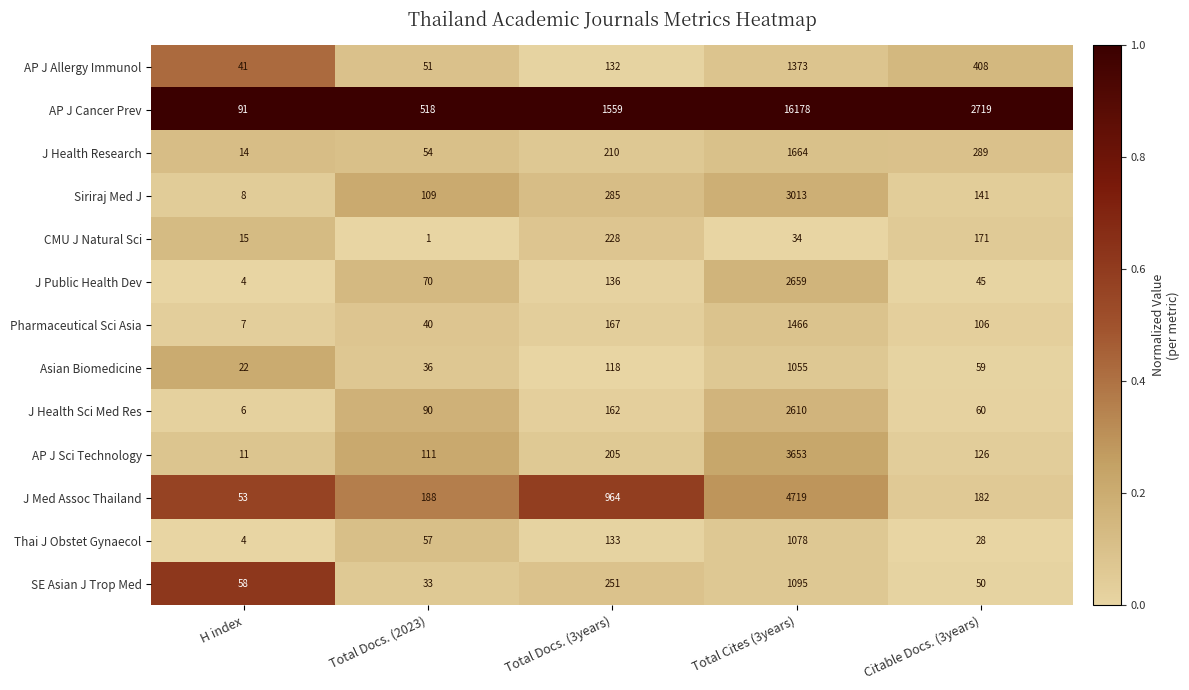

Rank the series at Citable Docs. (3years) from highest to lowest value.

AP J Cancer Prev, AP J Allergy Immunol, J Health Research, J Med Assoc Thailand, CMU J Natural Sci, Siriraj Med J, AP J Sci Technology, Pharmaceutical Sci Asia, J Health Sci Med Res, Asian Biomedicine, SE Asian J Trop Med, J Public Health Dev, Thai J Obstet Gynaecol